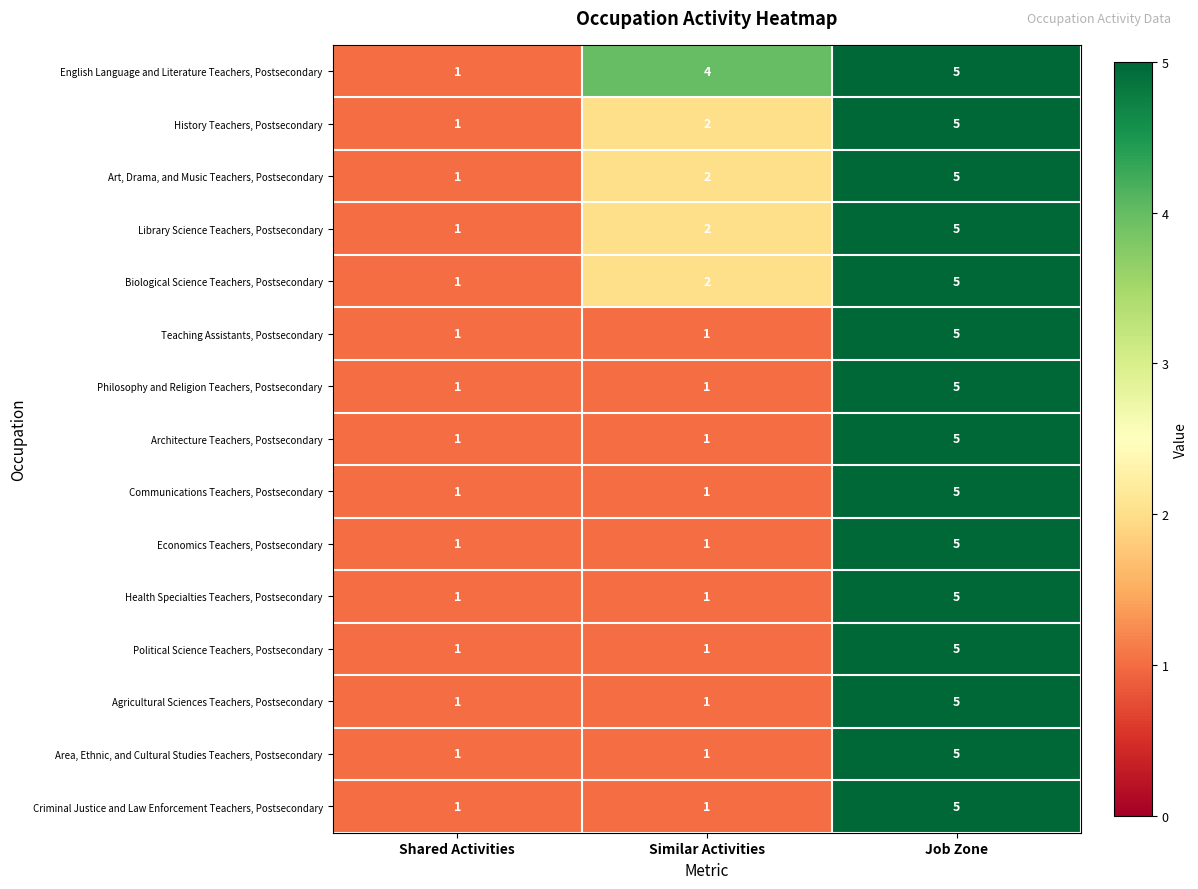

Is it true that Teaching Assistants, Postsecondary equals 1 at Shared Activities?

True